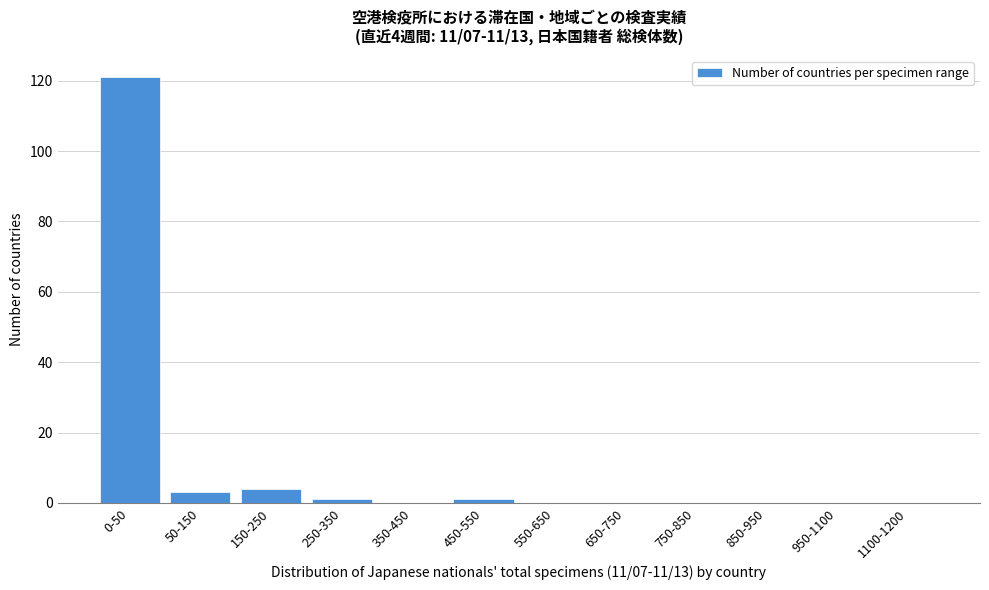

Reading right to left, list all the values displayed in this chart.

1100-1200=0	950-1100=0	850-950=0	750-850=0	650-750=0	550-650=0	450-550=1	350-450=0	250-350=1	150-250=4	50-150=3	0-50=121